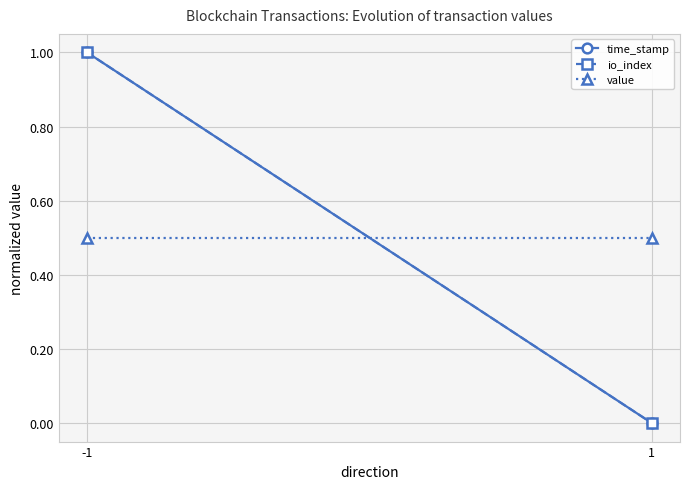

What is the average value of the io_index series?

0.5